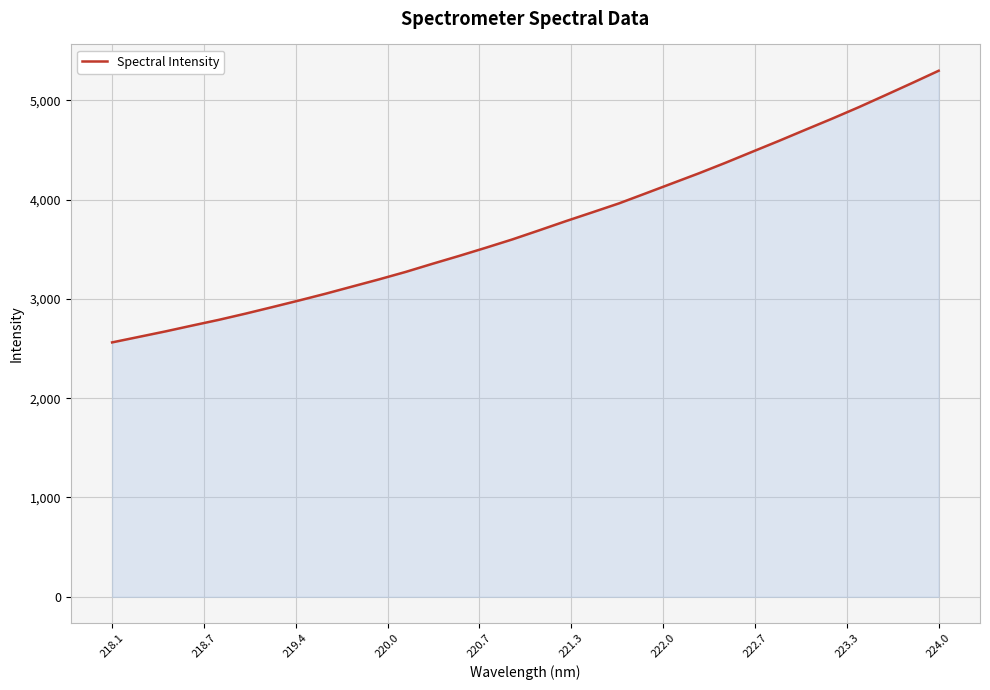

What is the maximum value shown in the chart?

5297.4